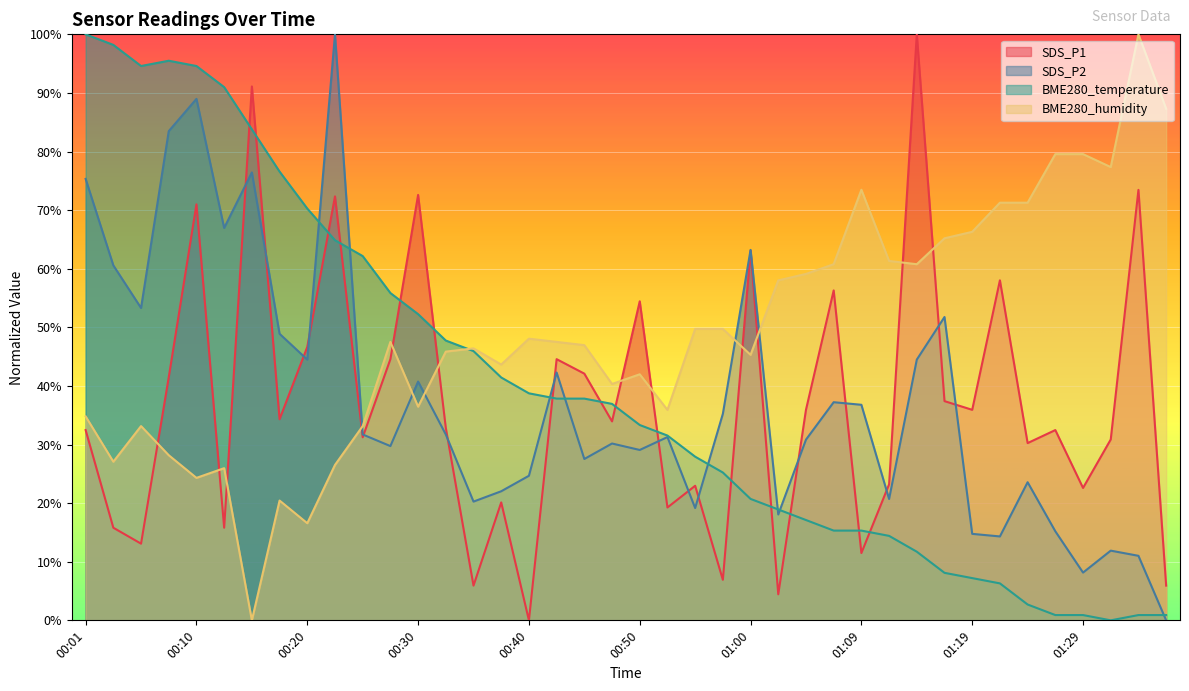

What is the maximum value shown in the chart?

1.0